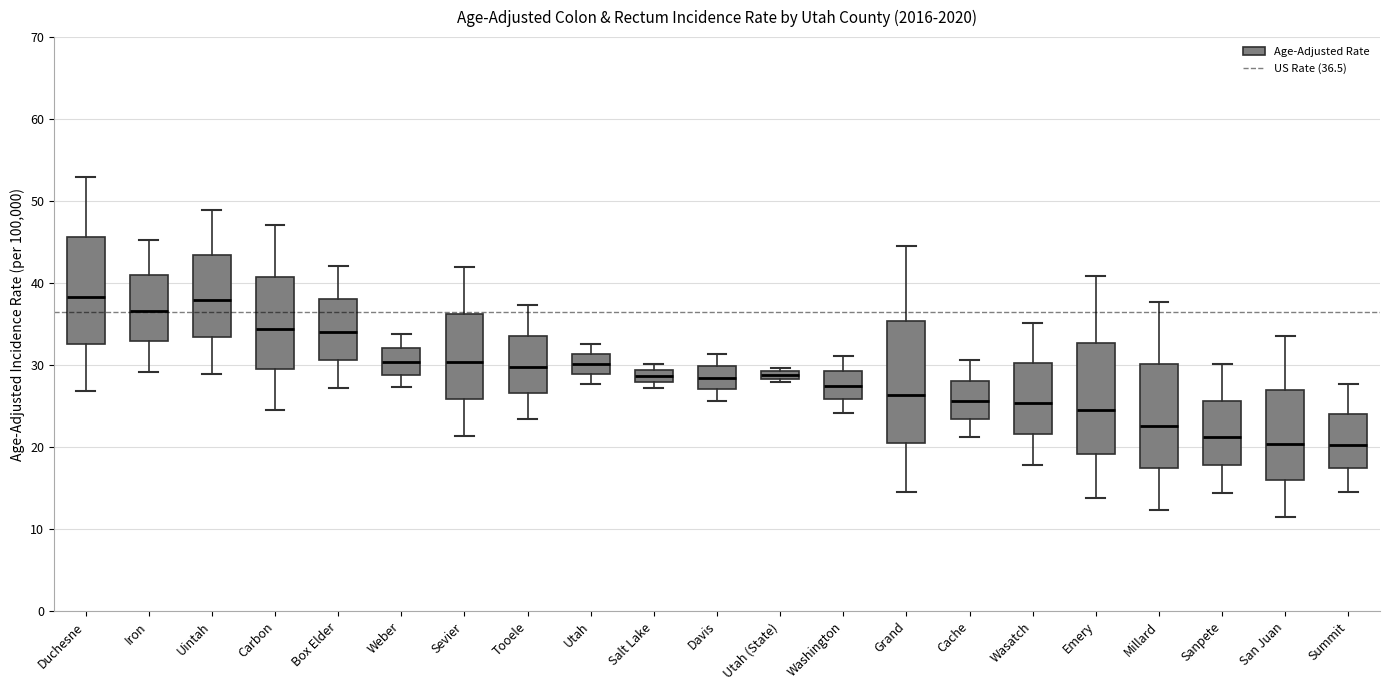

Where is the upper edge of the box for Washington on the y-axis? The values are not printed on the chart, so give them approximately, as read against the axis.

29